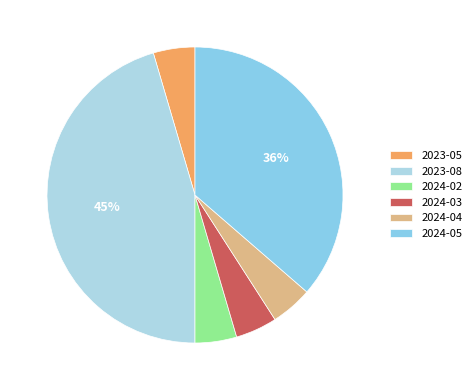

Does 2024-05 represent more than half of the total?

No